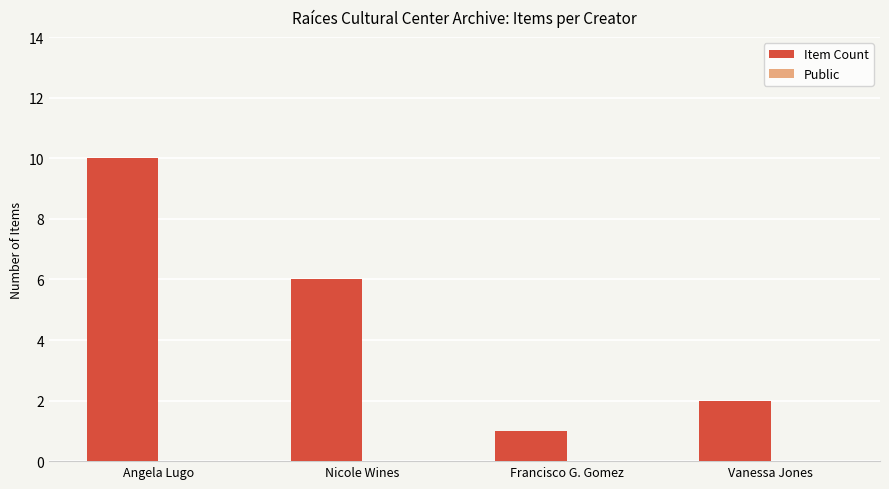

What is the average value?

5